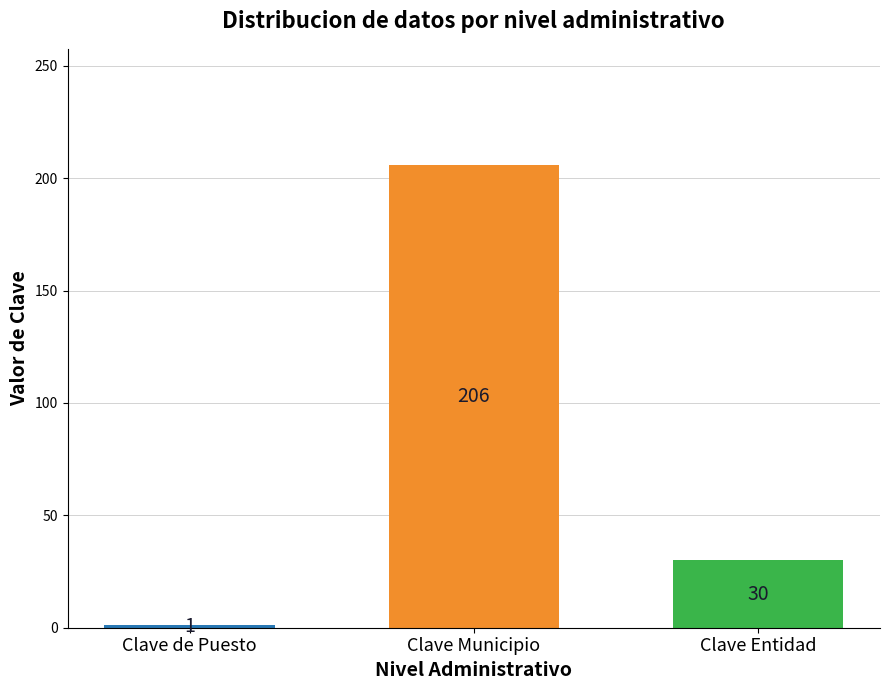

What is the maximum value shown in the chart?

206